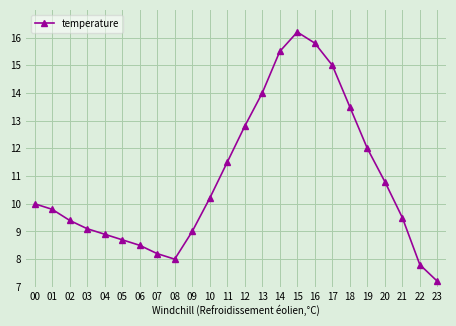

List the labels in order of value, largest first.

15, 16, 14, 17, 13, 18, 12, 19, 11, 20, 10, 00, 01, 21, 02, 03, 09, 04, 05, 06, 07, 08, 22, 23